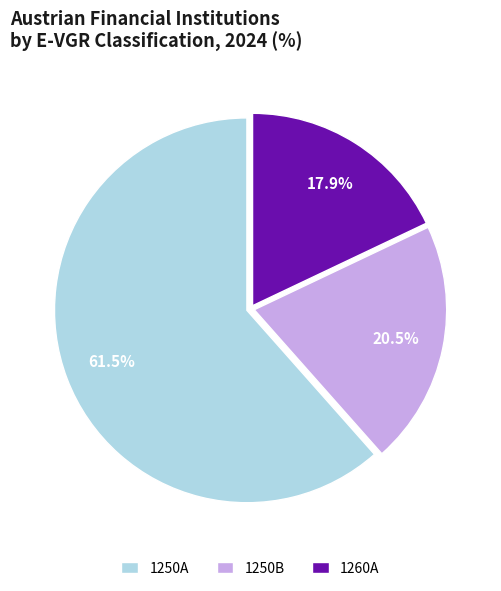

Does any single category account for the majority?

Yes